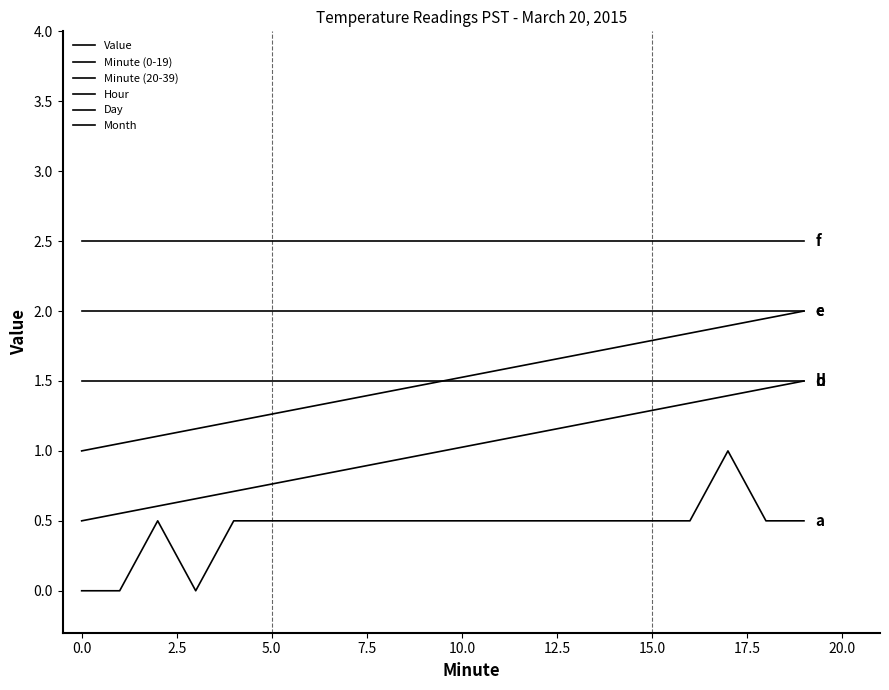

Does the chart have visible grid lines?

No